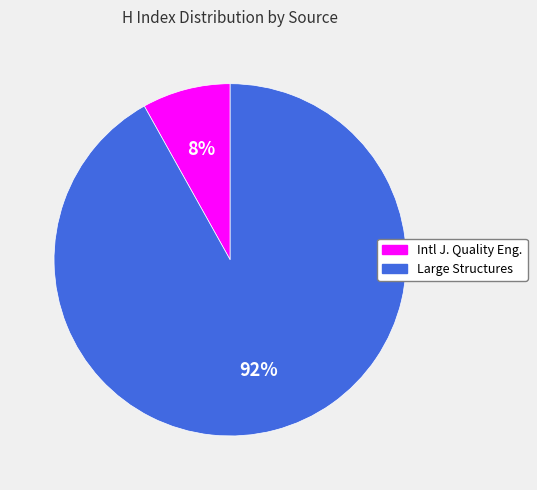

How many slices are in this pie chart?

2